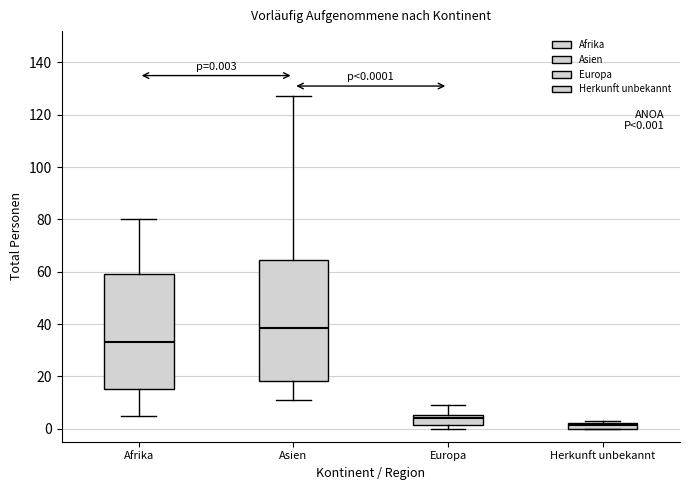

Which box is the tallest, from its lower edge to its upper edge?

Asien